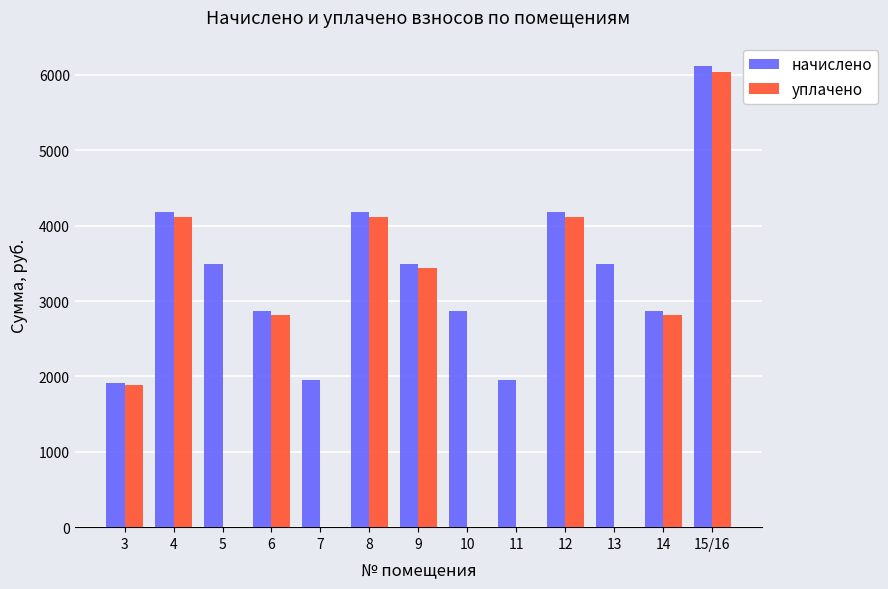

The value of уплачено at 11 is -3888.4. True or false?

False